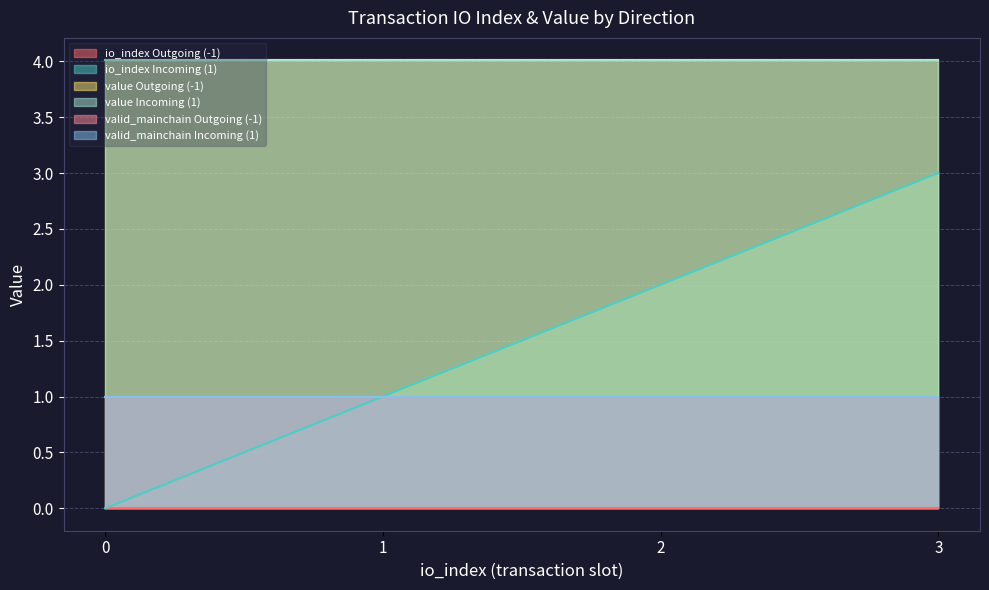

What is the greatest value displayed?

4.0